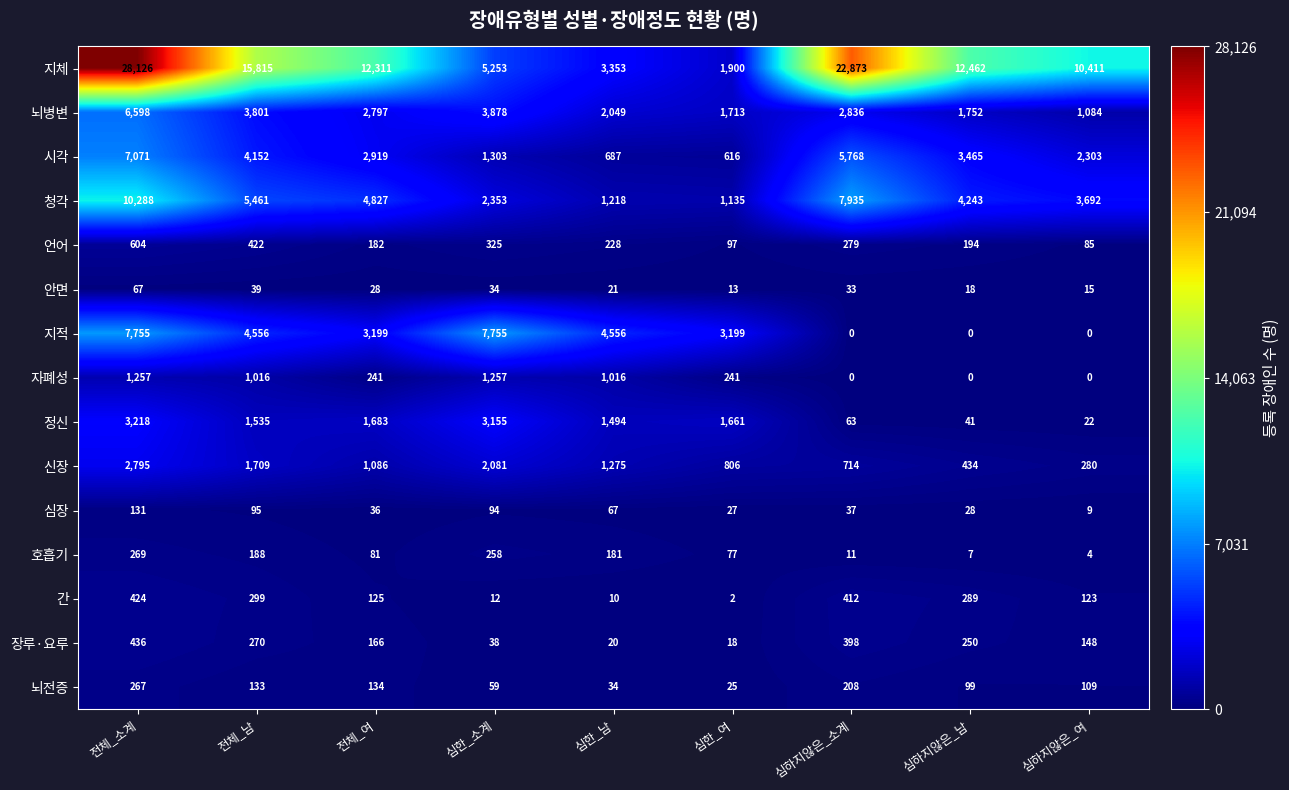

The 안면 series shows 16 at 전체_소계. True or false?

False